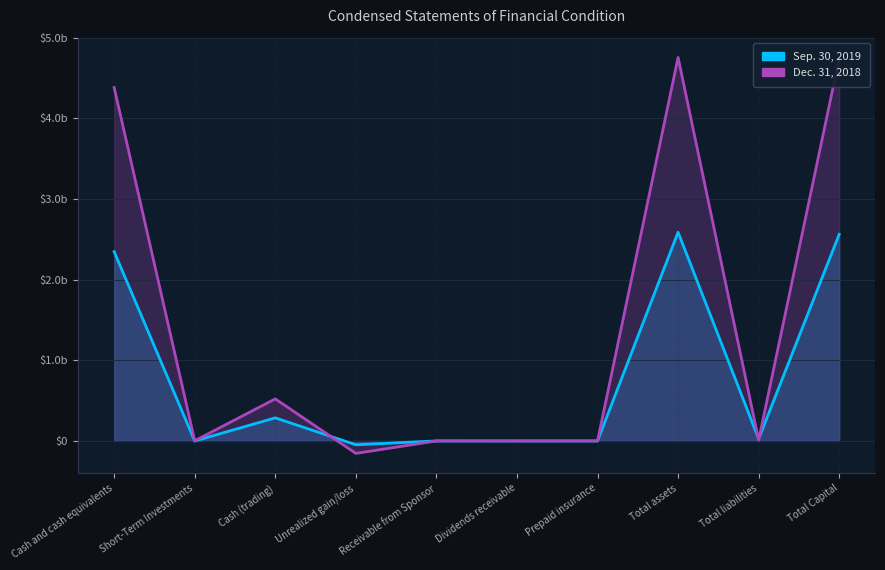

List the labels in order of Dec. 31, 2018 value, largest first.

Total assets, Total Capital, Cash and cash equivalents, Cash (trading), Total liabilities, Short-Term Investments, Receivable from Sponsor, Prepaid insurance, Dividends receivable, Unrealized gain/loss